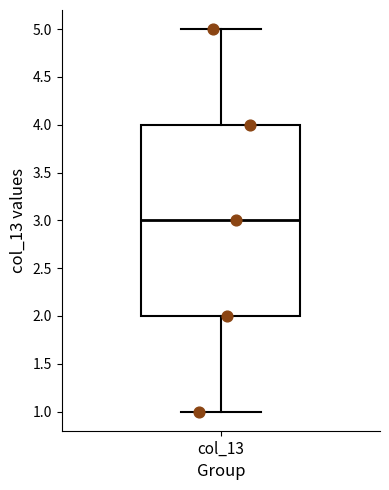

Where is the upper edge of the box for col_13 on the y-axis? The values are not printed on the chart, so give them approximately, as read against the axis.

4